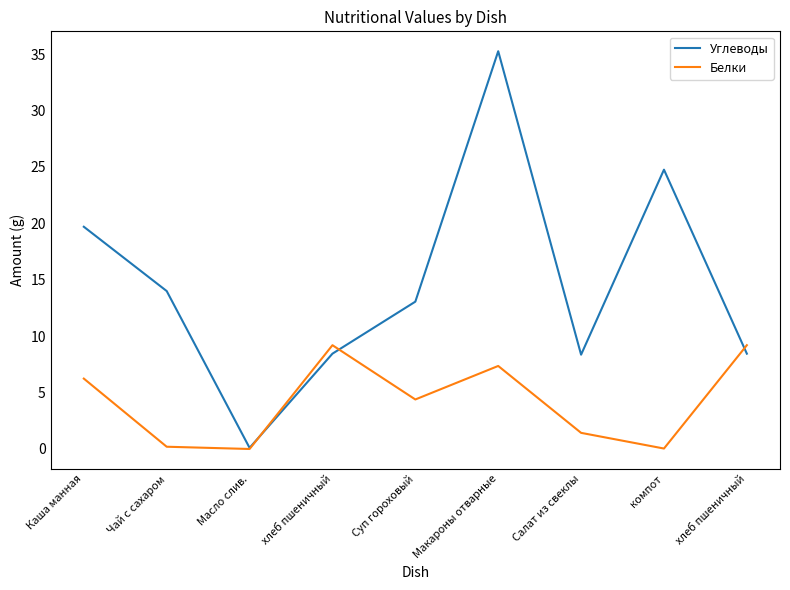

Rank the series by their maximum value, from lowest to highest.

Белки, Углеводы